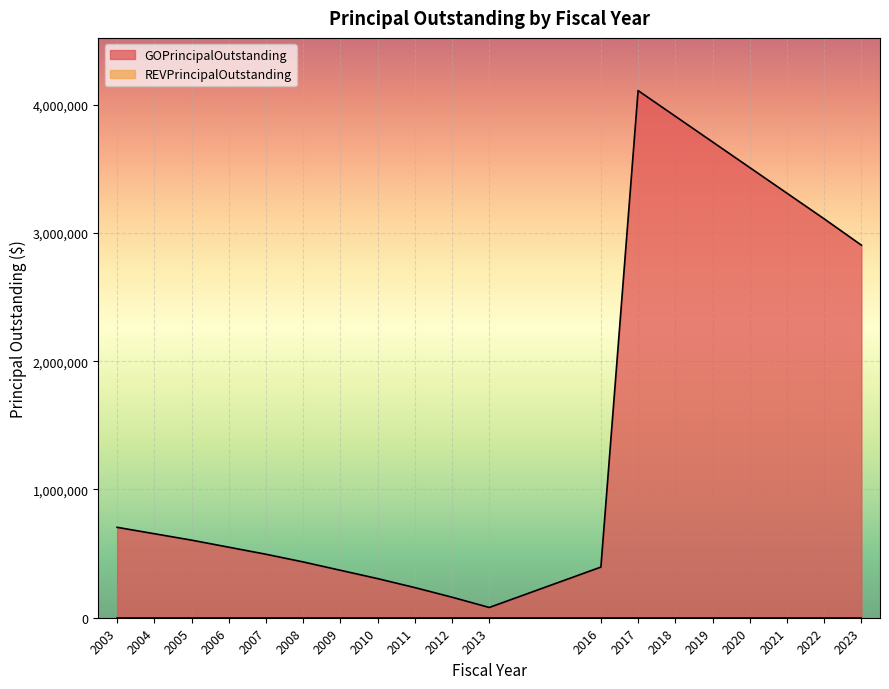

Where is the first local maximum?

2017